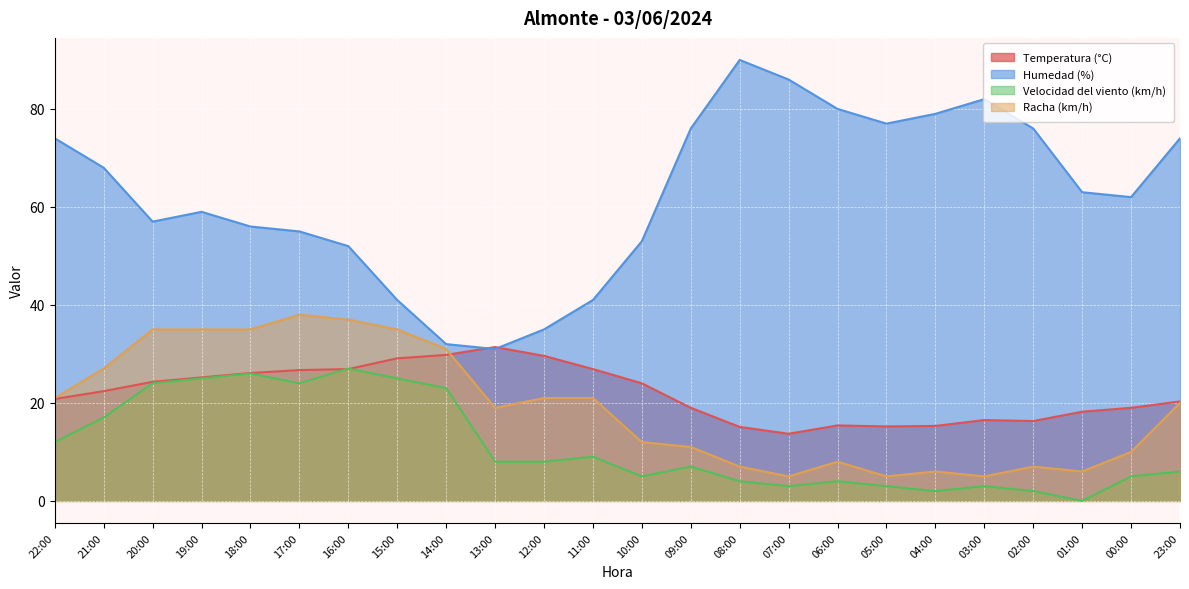

Rank the series at 08:00 from lowest to highest value.

Velocidad del viento (km/h), Racha (km/h), Temperatura (°C), Humedad (%)